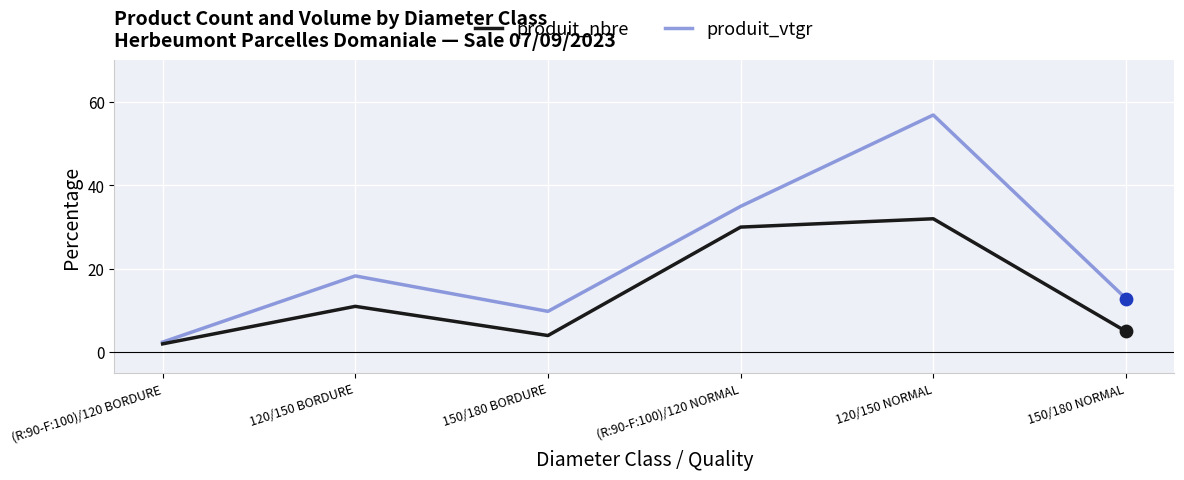

Is the value of produit_vtgr at (R:90-F:100)/120 BORDURE greater than the value of produit_nbre at 120/150 NORMAL?

No